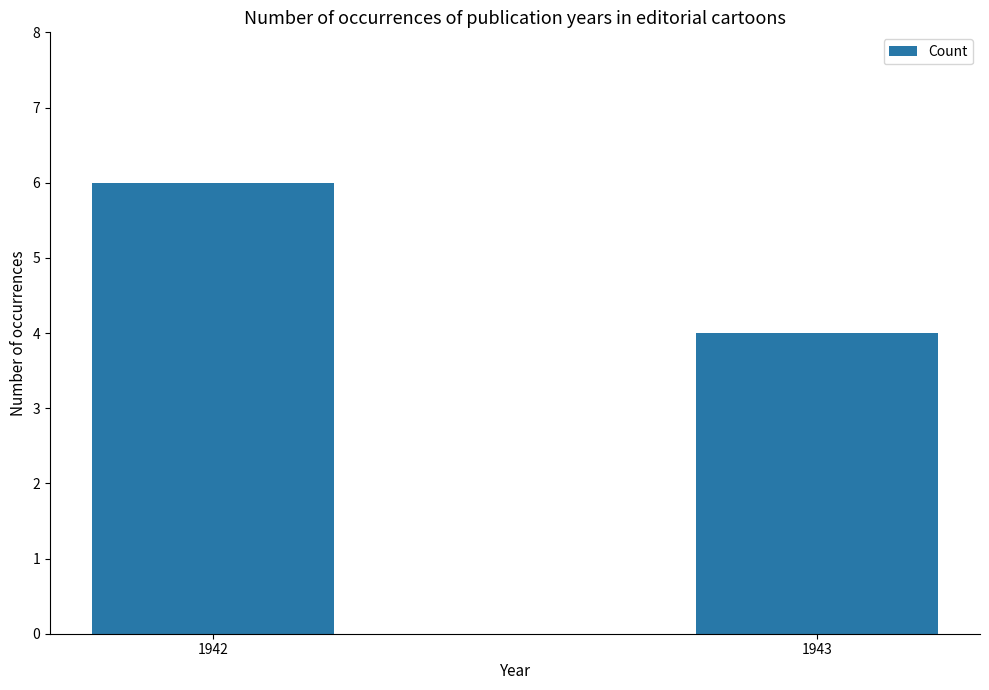

What value does the data have at 1943?

4